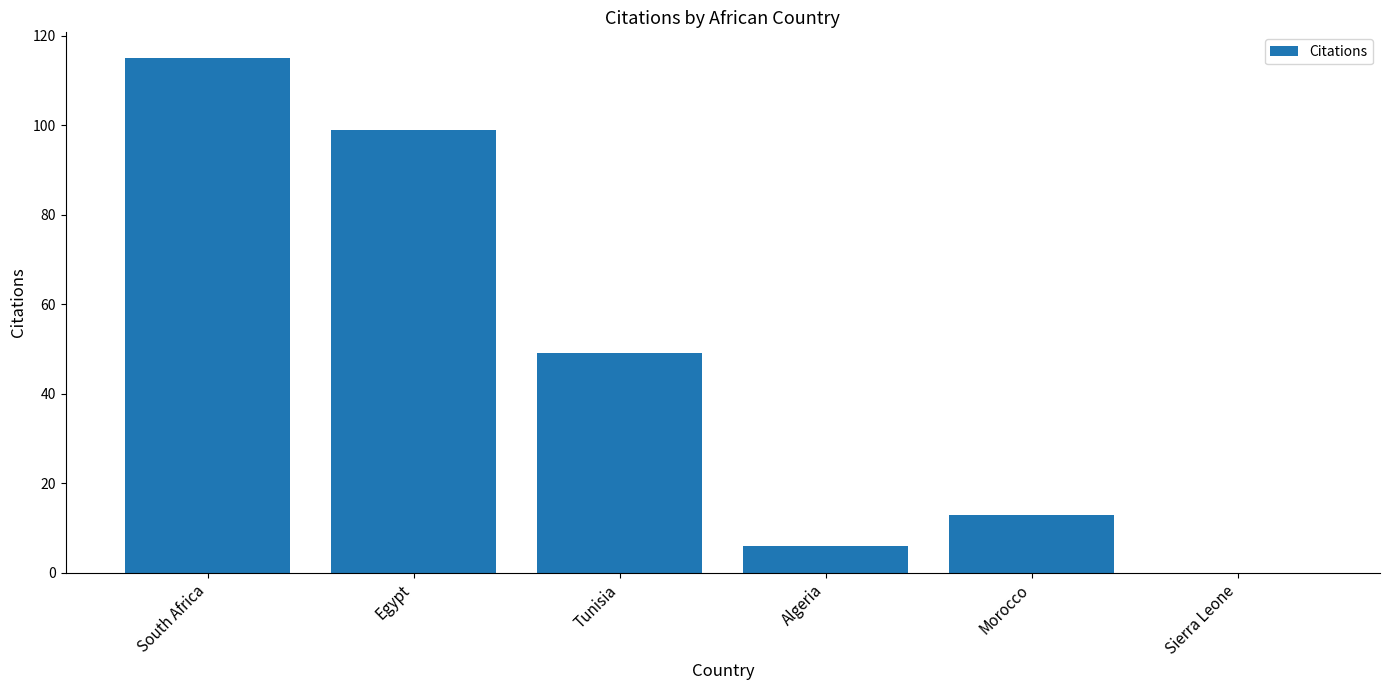

What is the sum of the values at Algeria and South Africa?

121